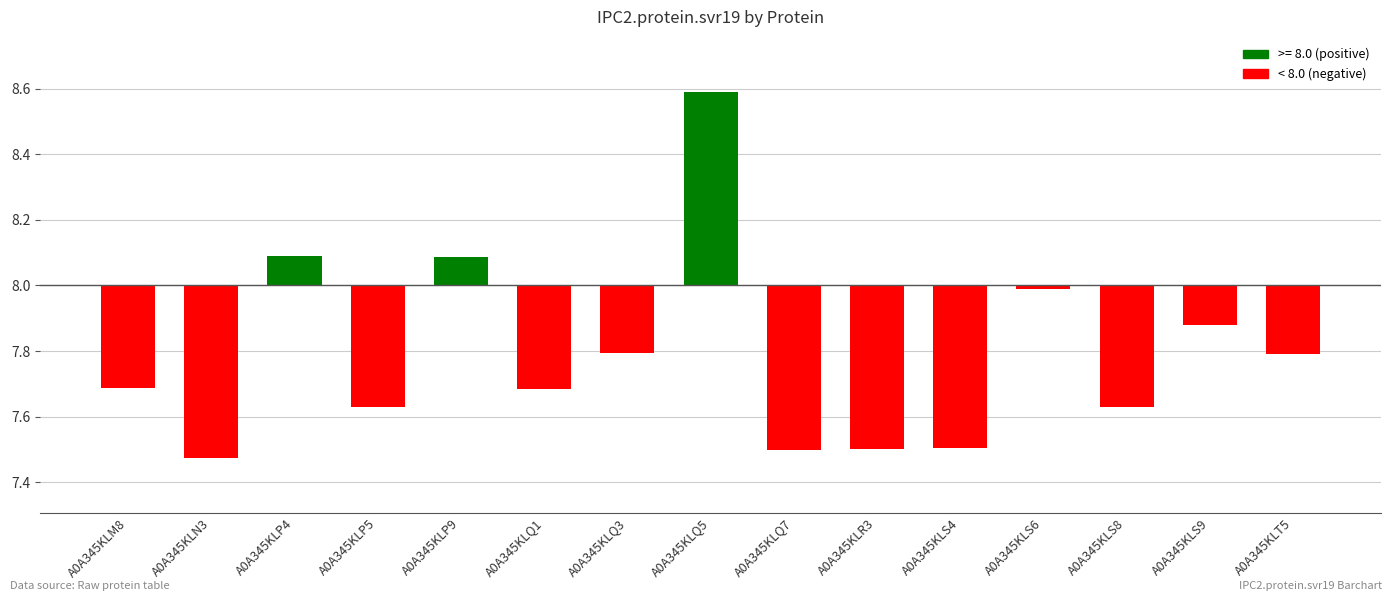

The value at A0A345KLS4 is -0.5. True or false?

True